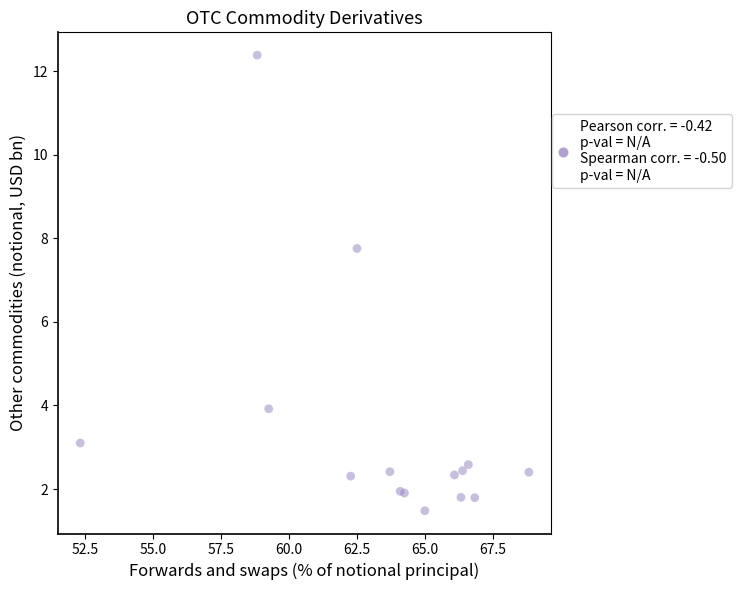

What Y value in the scatter plot is closest to 6?

7.8